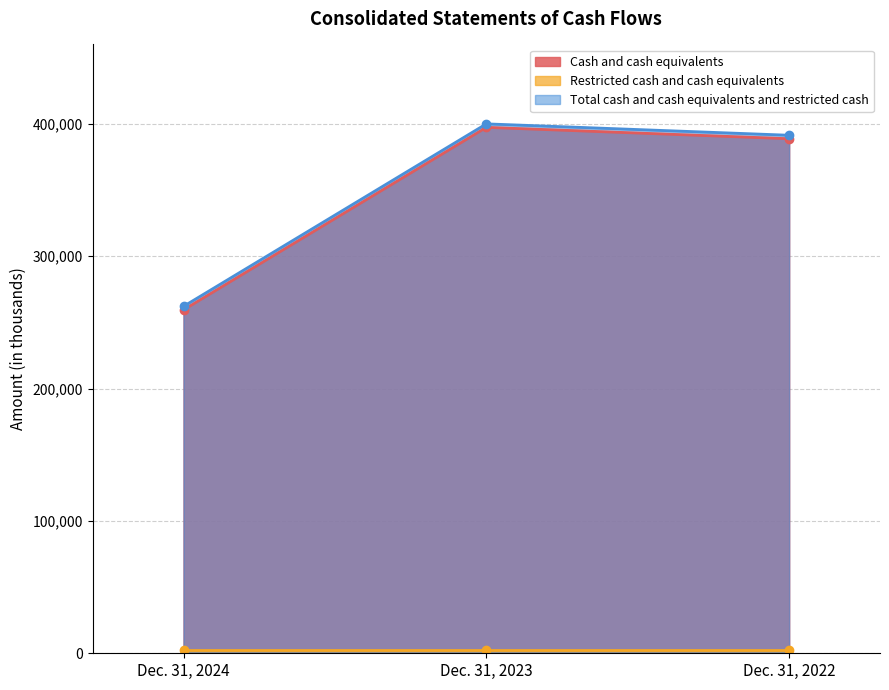

The value of Cash and cash equivalents at Dec. 31, 2024 is 259441. True or false?

True